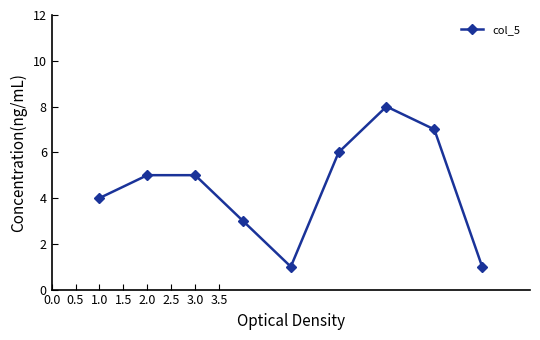

What is the average value?

4